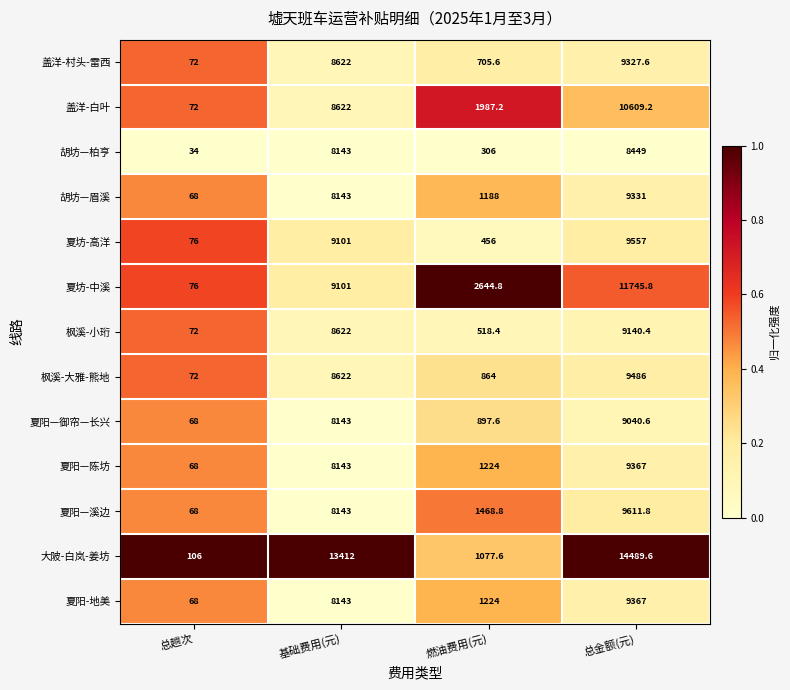

The value of 夏阳-地美 at 燃油费用(元) is 1224.0. True or false?

True